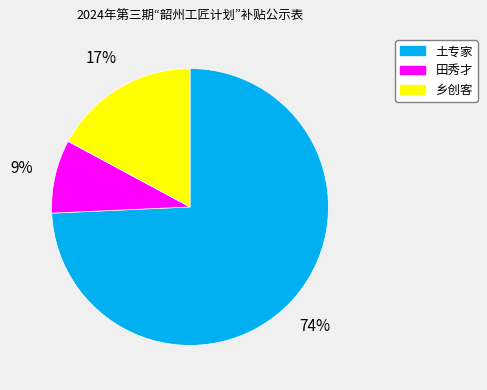

What is the largest slice in the pie chart?

土专家